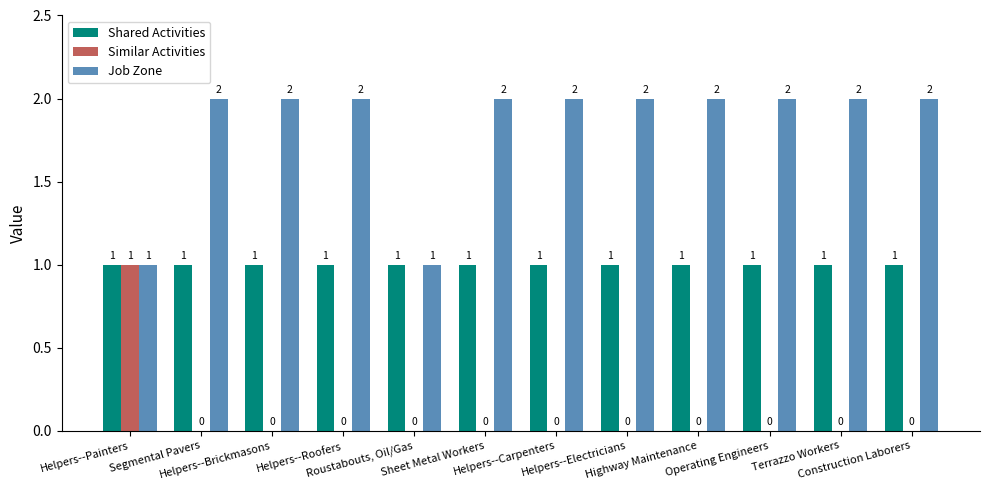

Which series has the largest total across all categories?

Job Zone